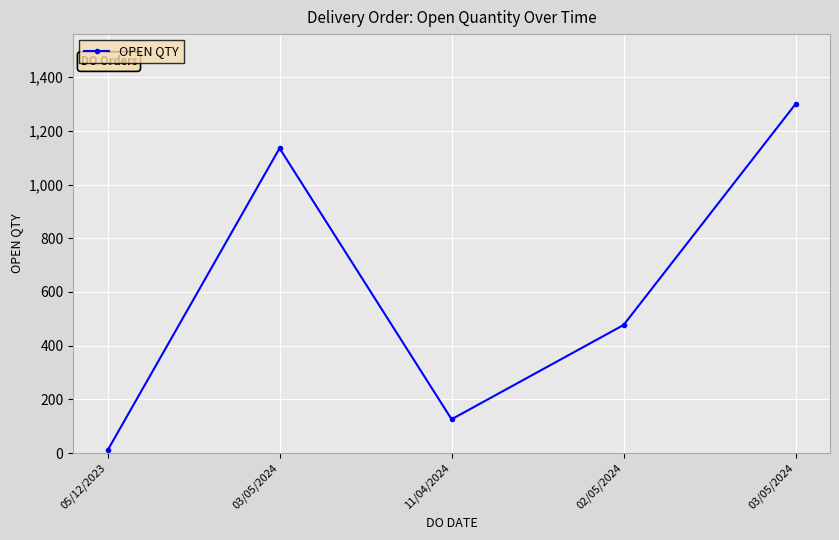

What is the greatest value displayed?

1300